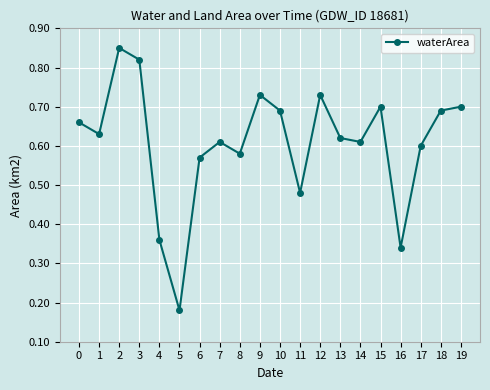

True or false: the data has more than 2 interior local peaks.

True